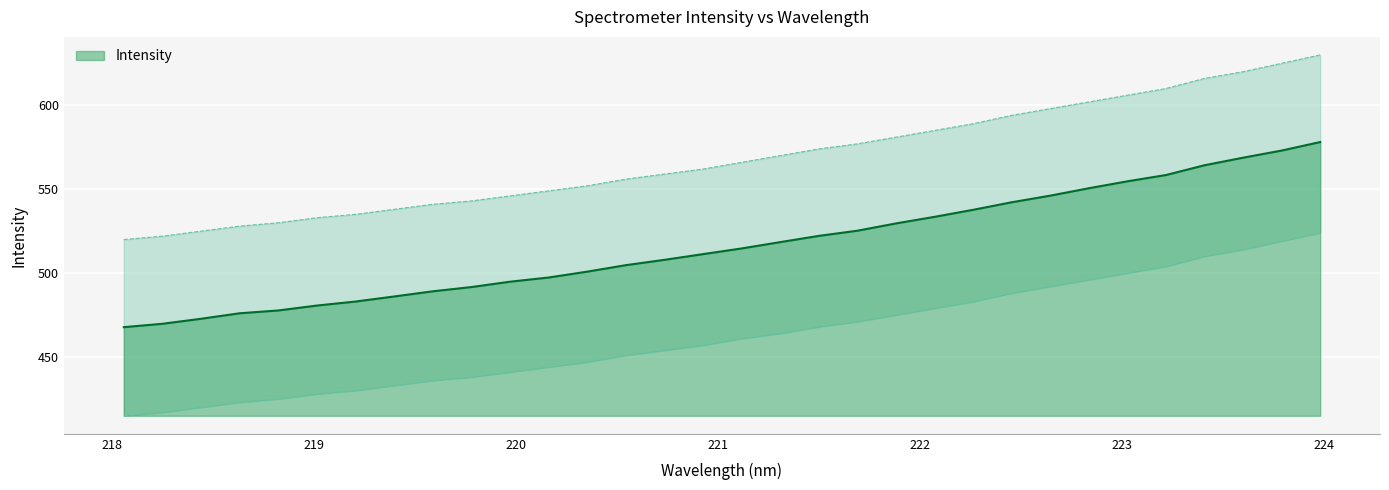

Rank the categories by value from highest to lowest.

223.9802, 223.7895, 223.5987, 223.408, 223.2172, 223.0264, 222.8355, 222.6447, 222.4538, 222.263, 222.0721, 221.8812, 221.6902, 221.4993, 221.3083, 221.1174, 220.9264, 220.7354, 220.5444, 220.3533, 220.1623, 219.9712, 219.7801, 219.589, 219.3979, 219.2067, 219.0156, 218.8244, 218.6332, 218.442, 218.2508, 218.0596